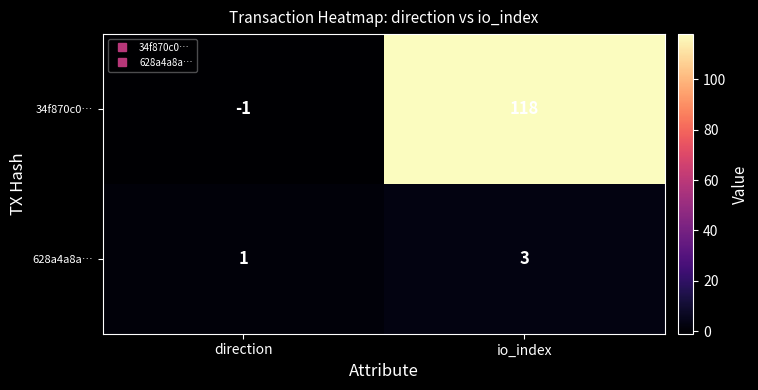

List the series in order of their peak value, highest first.

34f870c0…, 628a4a8a…